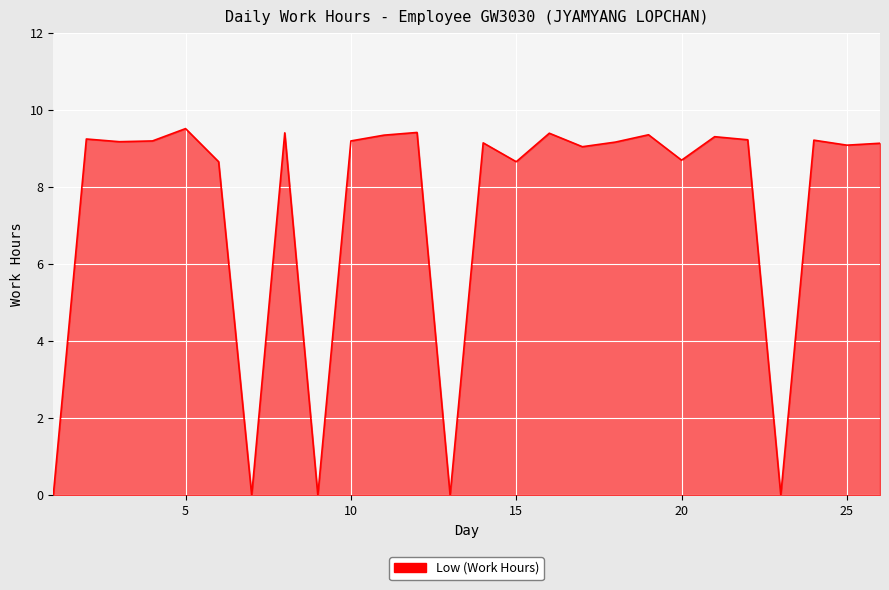

What is the difference between the maximum and minimum values?

9.5